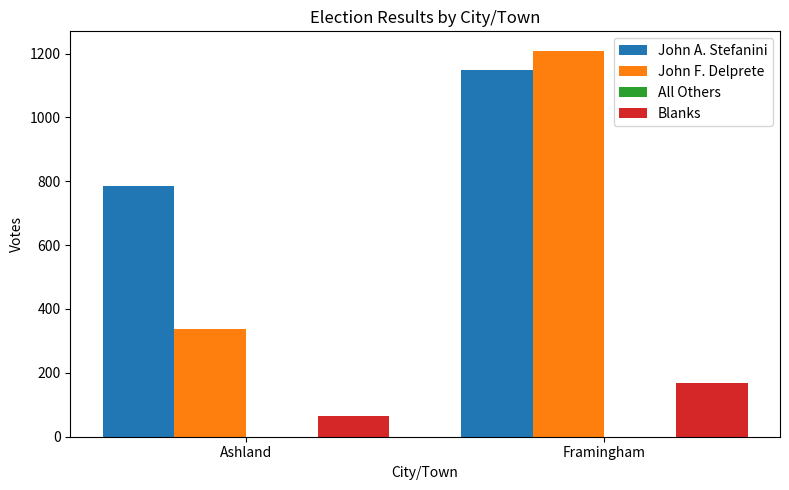

What is the difference between the highest and lowest values at Ashland?

721